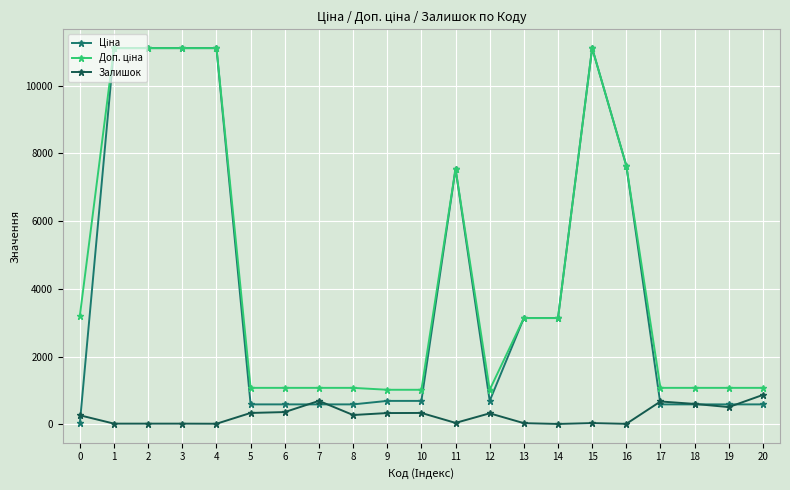

What is the total value across all series at 11?

15130.8